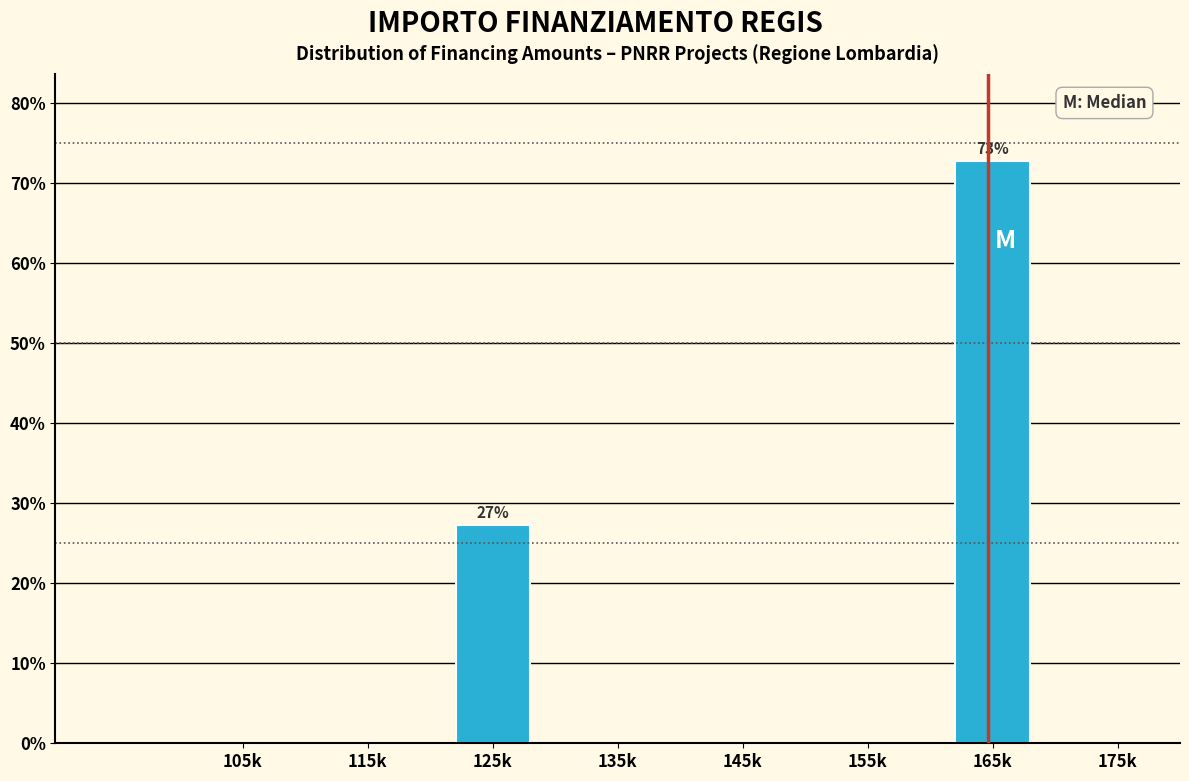

Reading left to right, extract all data points from this chart.

105k=0.0	115k=0.0	125k=27.2	135k=0.0	145k=0.0	155k=0.0	165k=72.8	175k=0.0